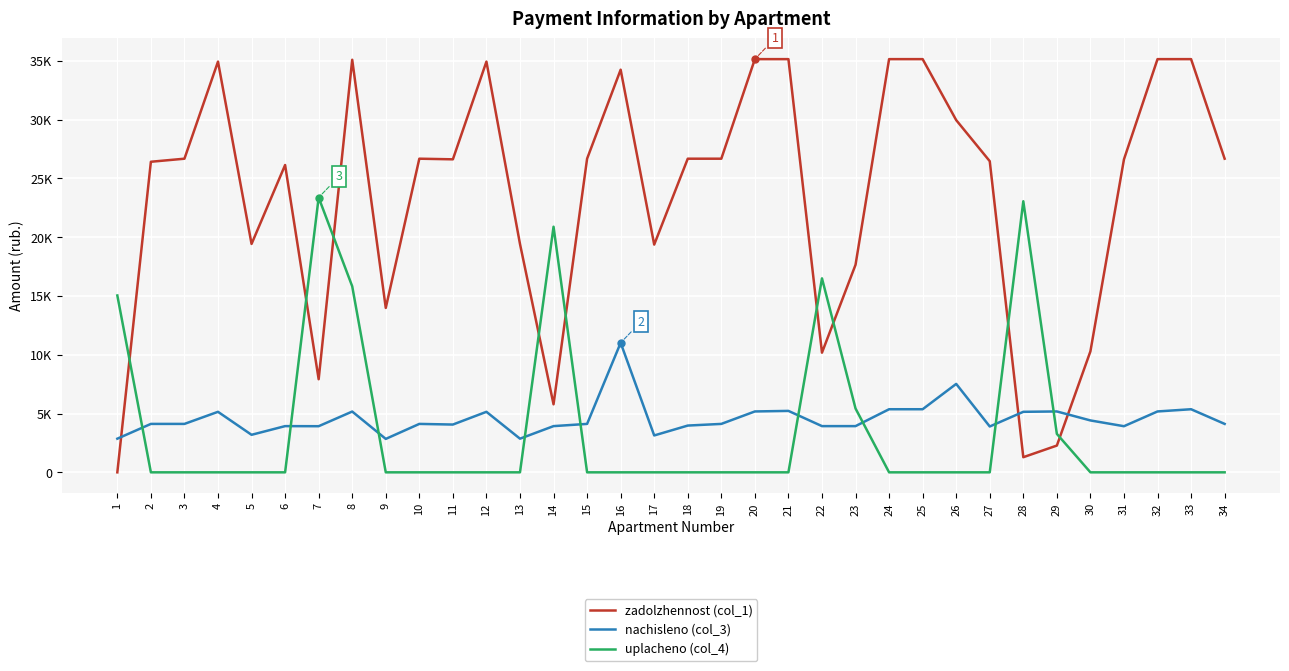

What is the value of the nachisleno (col_3) point at the 14th from the left?

3931.2